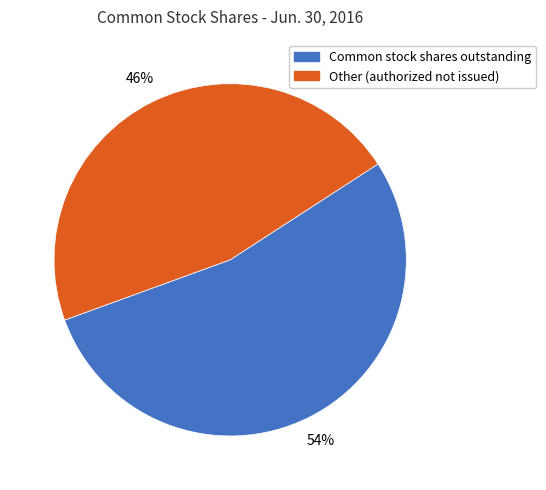

To the nearest percent, what is the average slice percentage?

50%